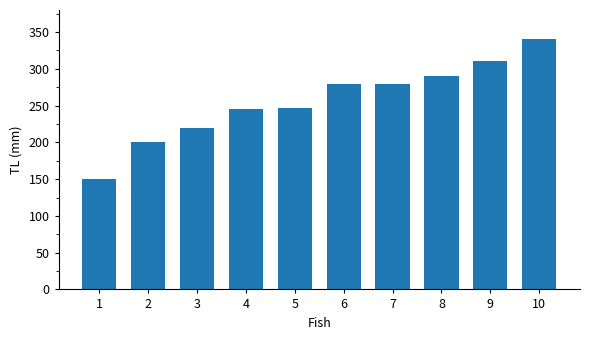

What is the maximum value shown in the chart?

340